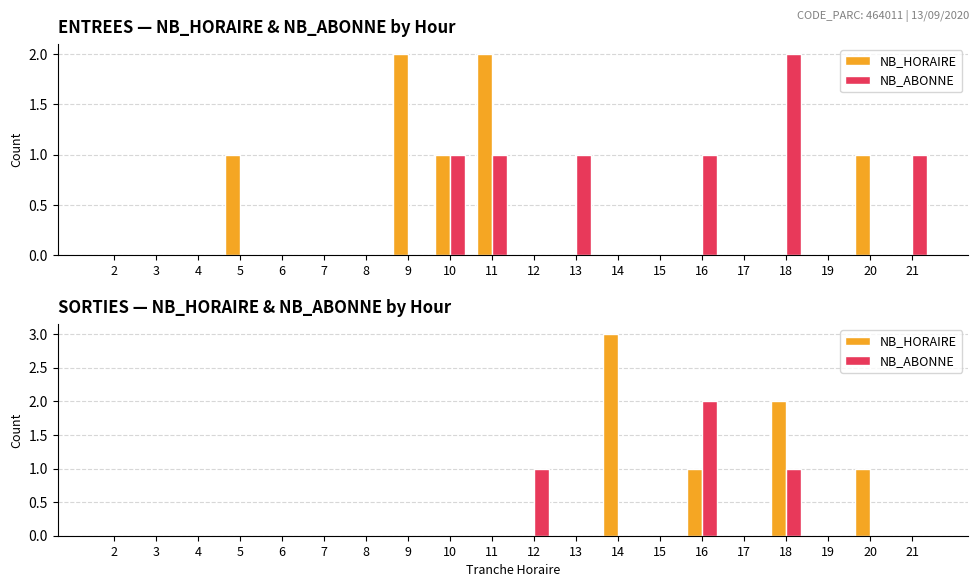

What are all the series names shown in the legend?

NB_HORAIRE, NB_ABONNE